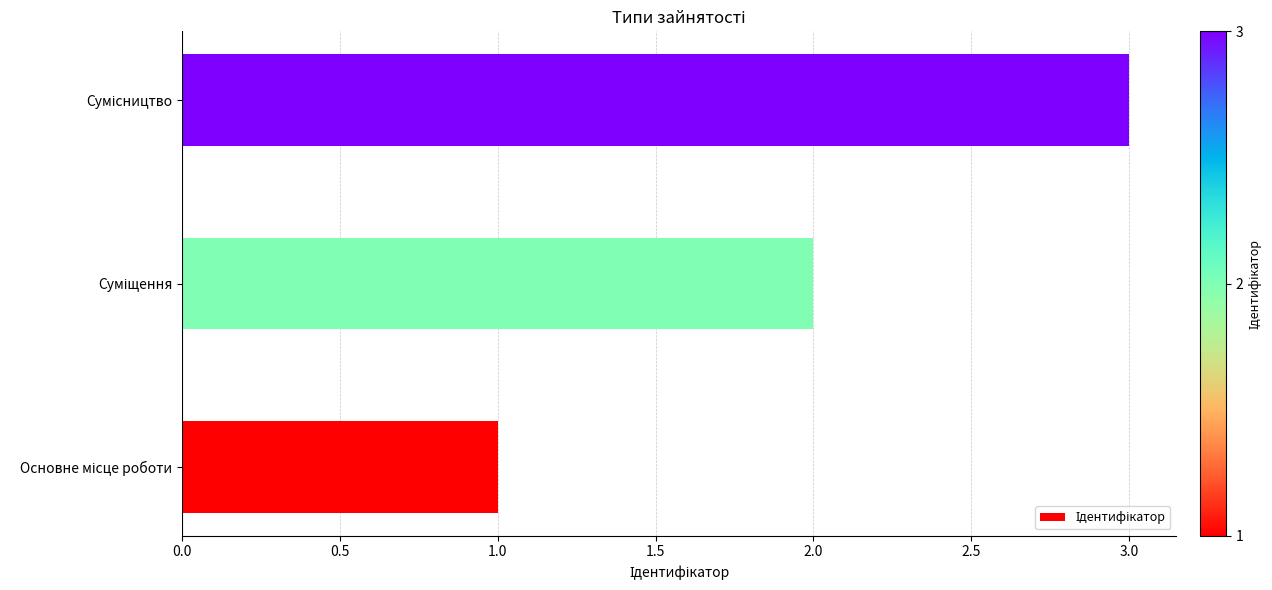

What is the difference between the maximum and minimum values?

2